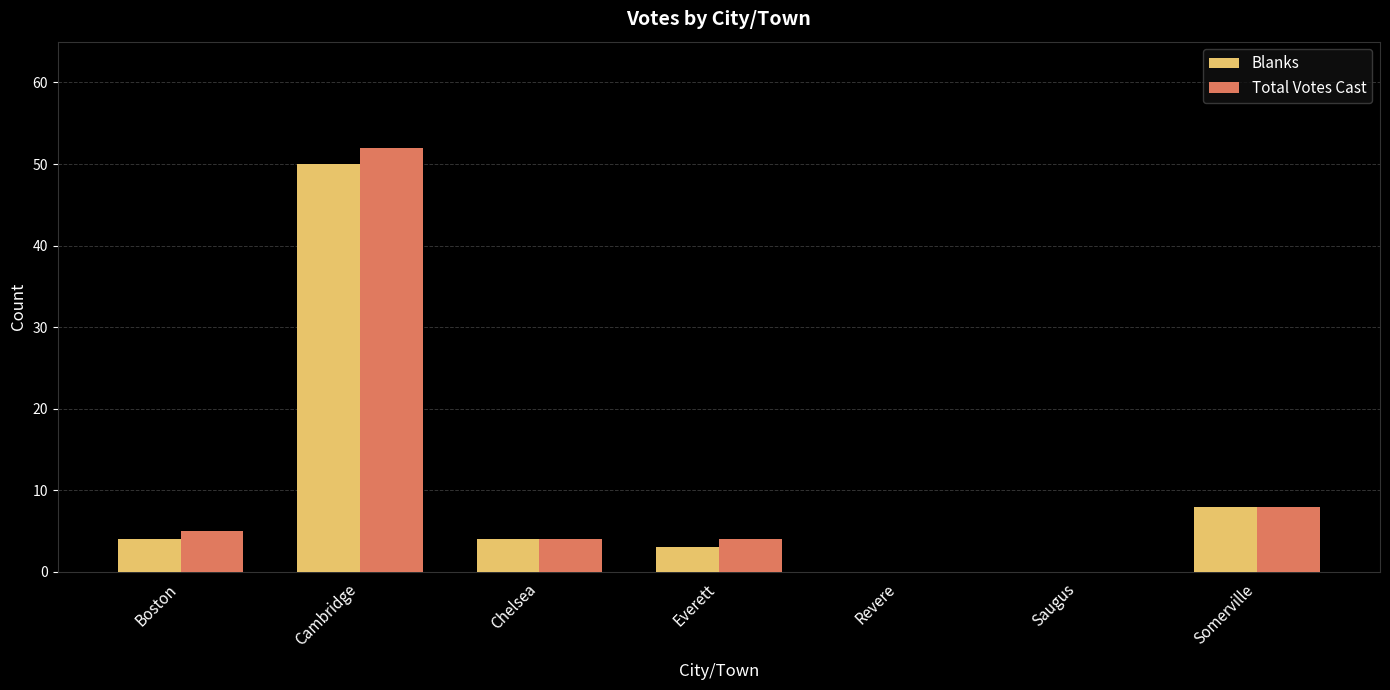

What is the total value across all series at Everett?

7